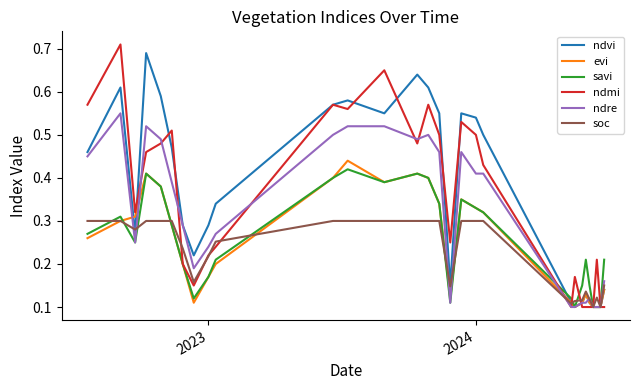

What is the difference between the maximum and minimum values in the soc series?

0.2